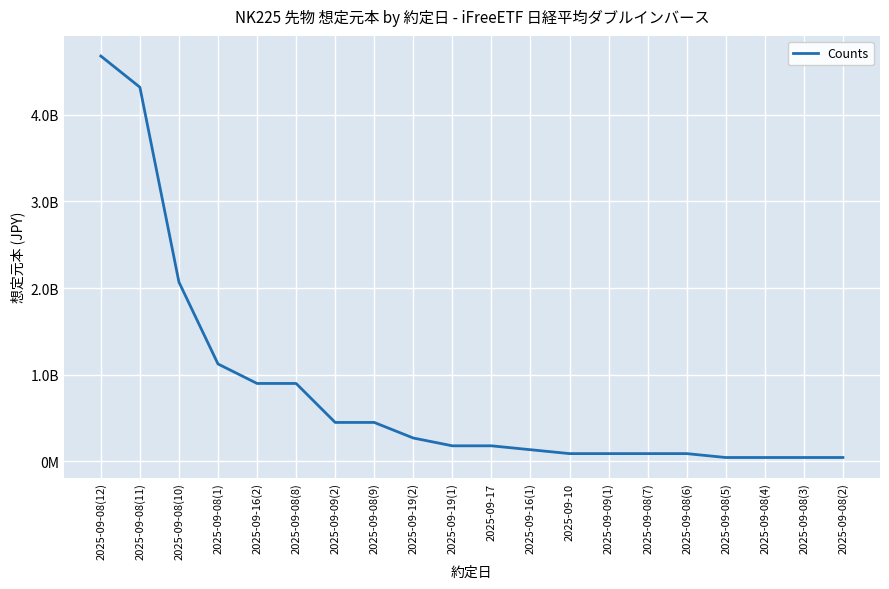

Does the chart display data point markers on the line(s)?

No